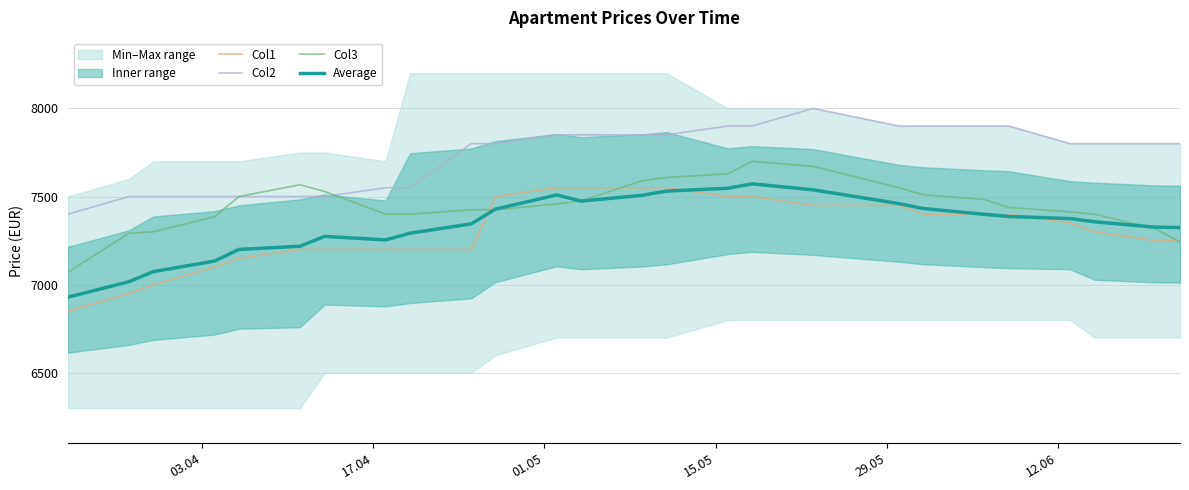

Is this an area chart (filled region under the line)?

No